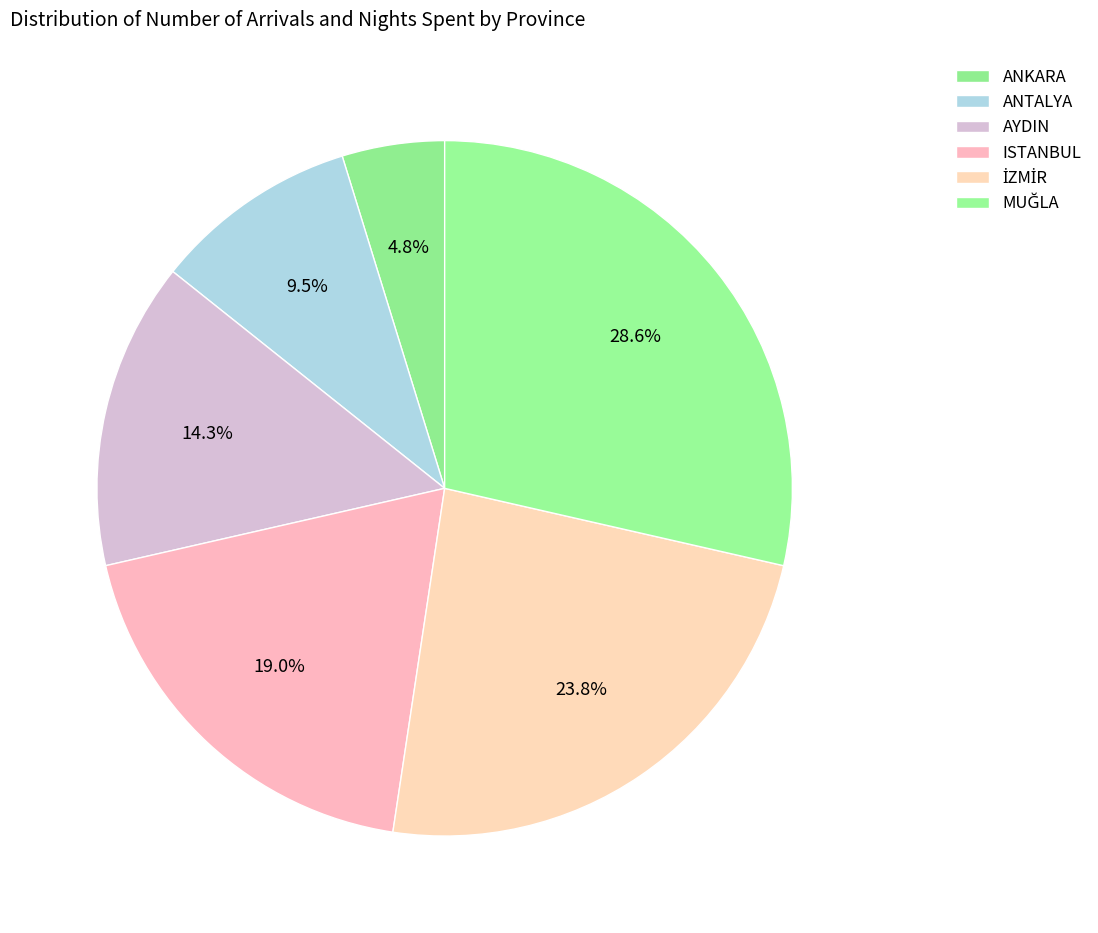

What percentage is the AYDIN slice, to the nearest percent?

14%